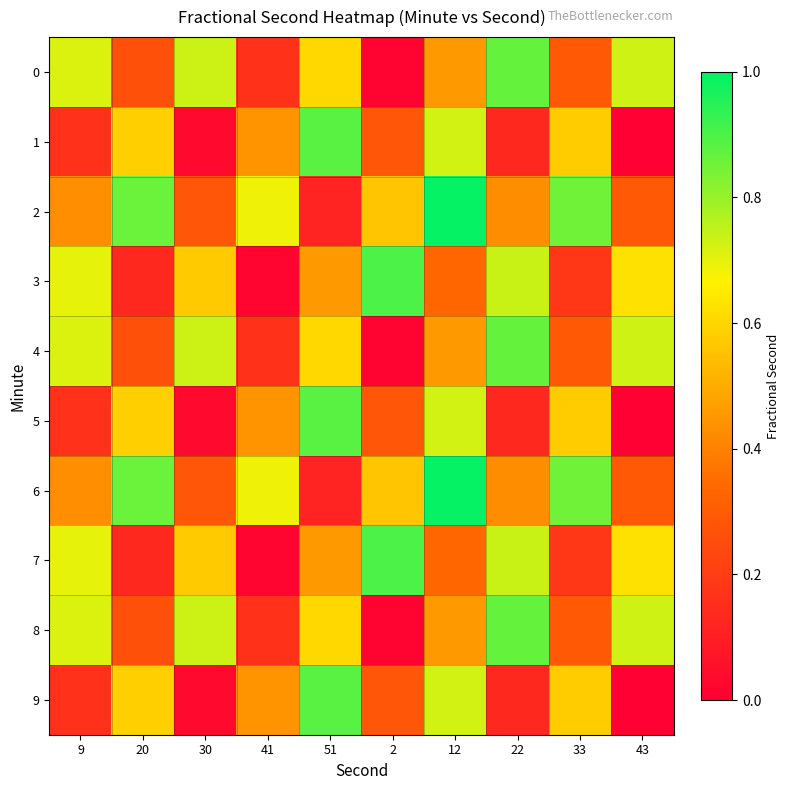

What is the difference between the highest and lowest values at 22?

0.7